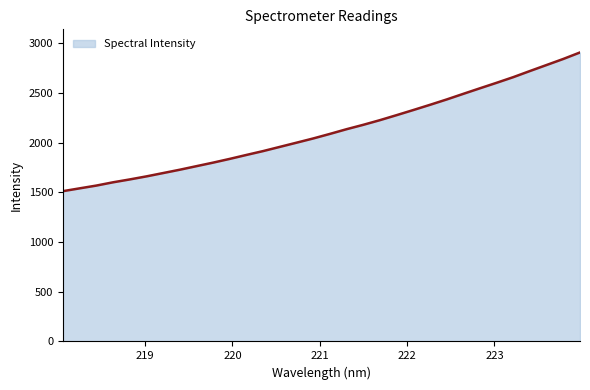

Count the number of categories in the chart.

32